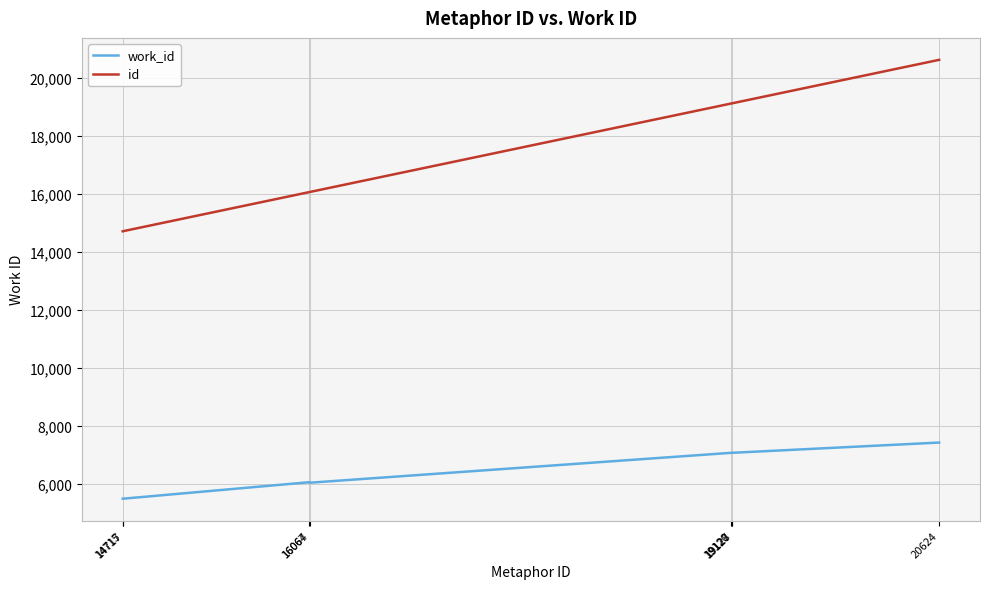

True or false: id and work_id intersect in this chart.

False